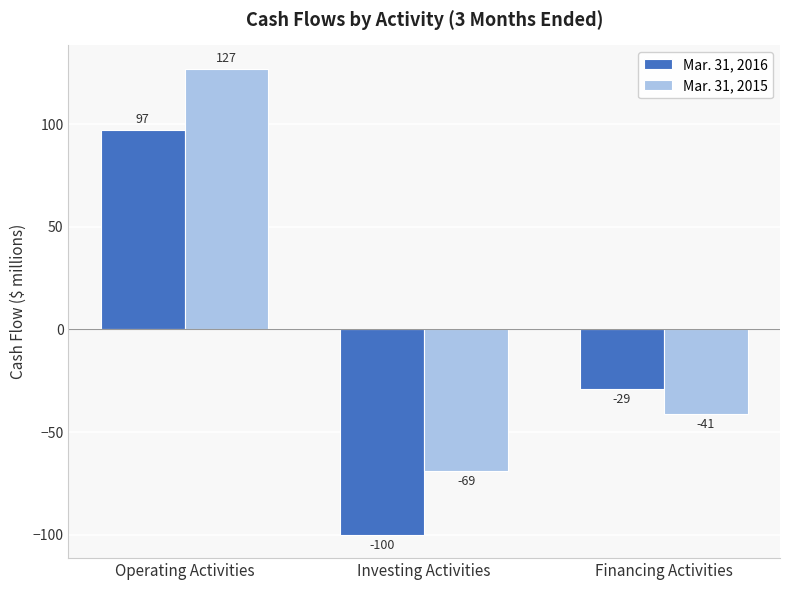

Reading left to right, list all the values displayed in this chart.

Mar. 31, 2016: Operating Activities=97	Investing Activities=-100	Financing Activities=-29
Mar. 31, 2015: Operating Activities=127	Investing Activities=-69	Financing Activities=-41